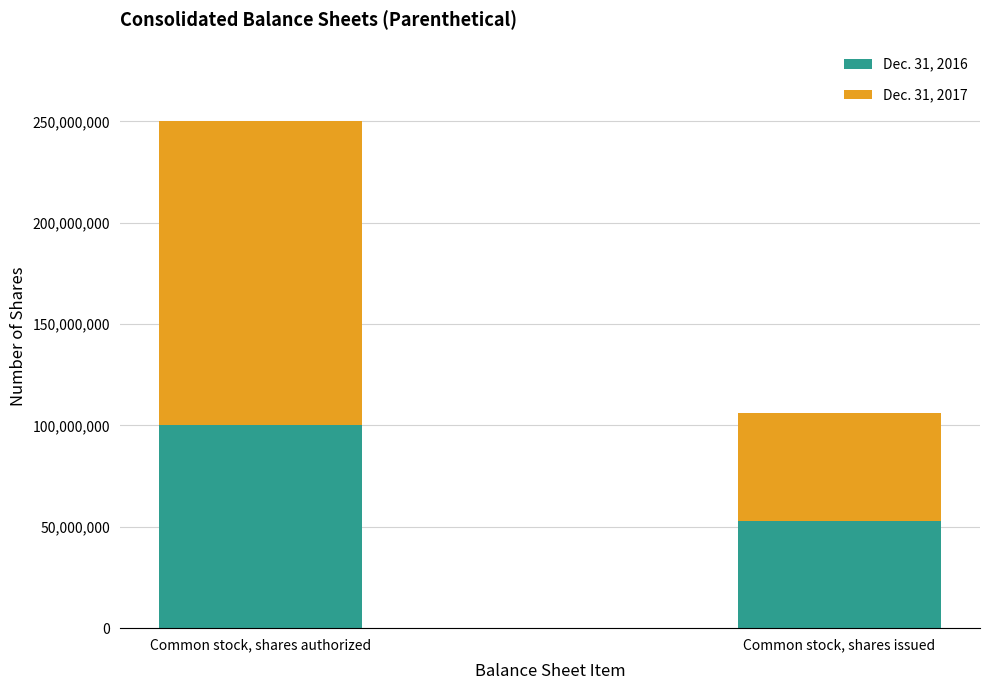

List the labels in order of Dec. 31, 2016 value, largest first.

Common stock, shares authorized, Common stock, shares issued